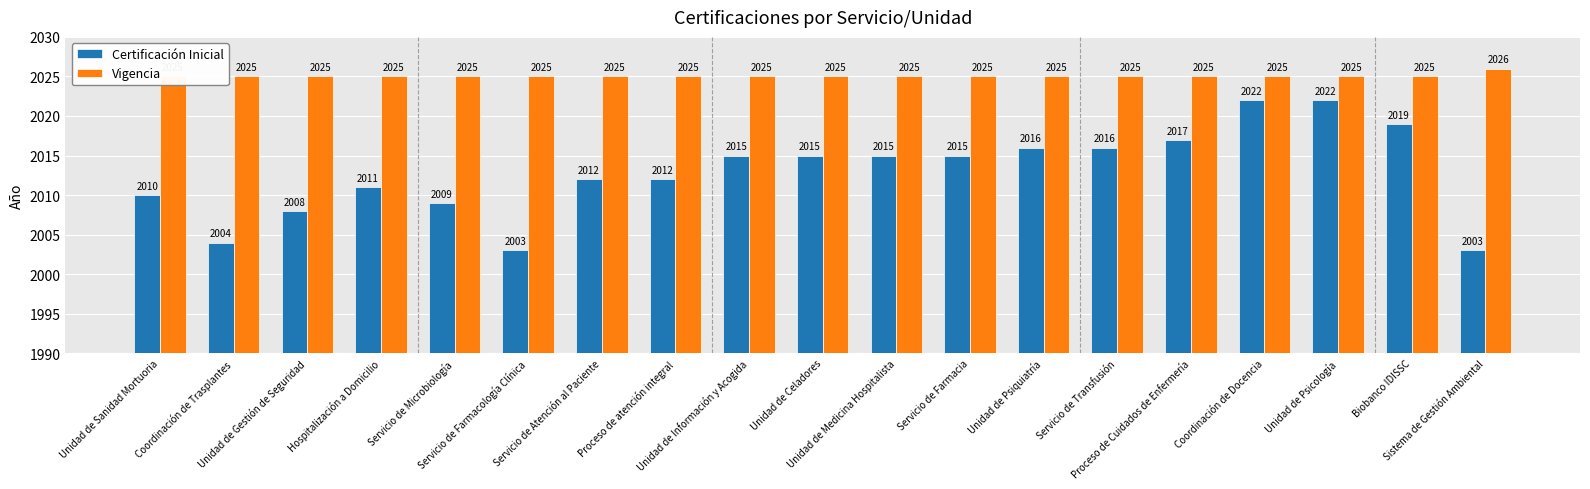

What is the difference between the second highest and second lowest values in the Certificación Inicial series?

19